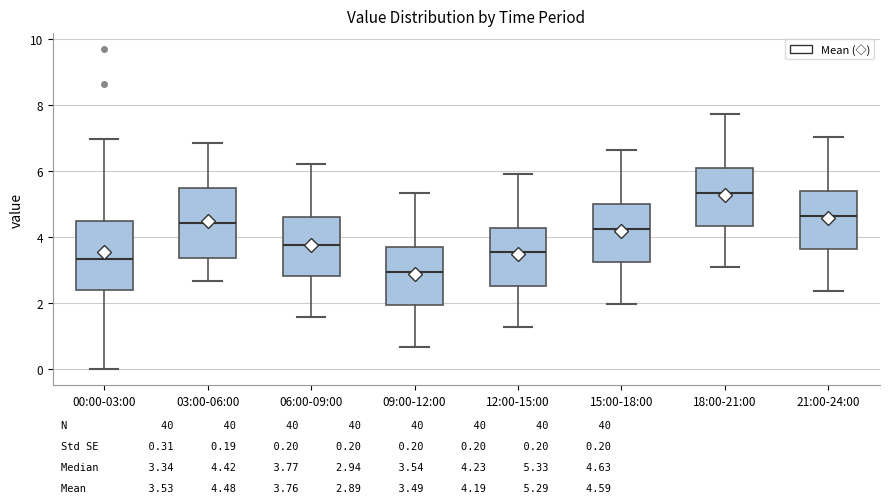

Which box's median line is the lowest?

09:00-12:00